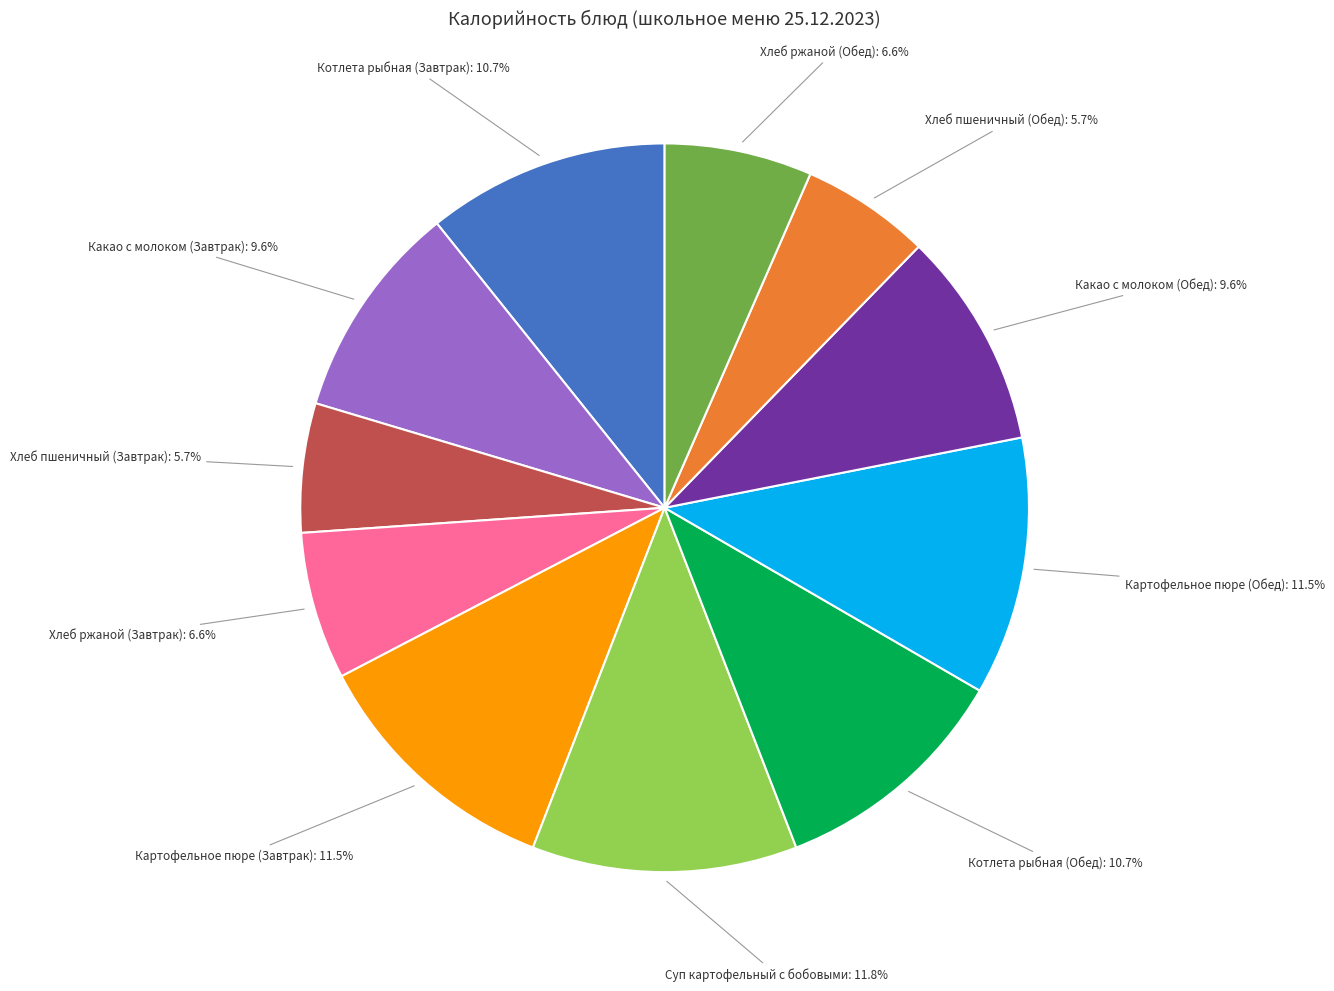

Is the sum of Котлета рыбная (Завтрак) and Картофельное пюре (Завтрак) greater than half?

No